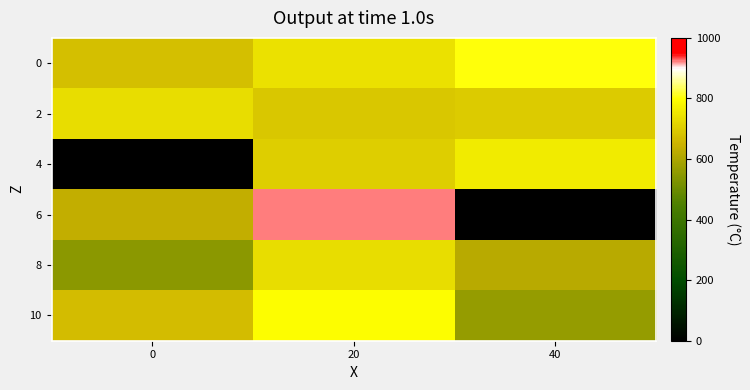

Reading left to right, extract all data points from this chart.

0: 0=674.7	20=741.9	40=803.8
2: 0=733.9	20=688.2	40=698.9
4: 0=0.0	20=707.0	40=760.8
6: 0=634.4	20=924.7	40=0.0
8: 0=548.4	20=731.2	40=621.0
10: 0=669.4	20=793.0	40=564.5